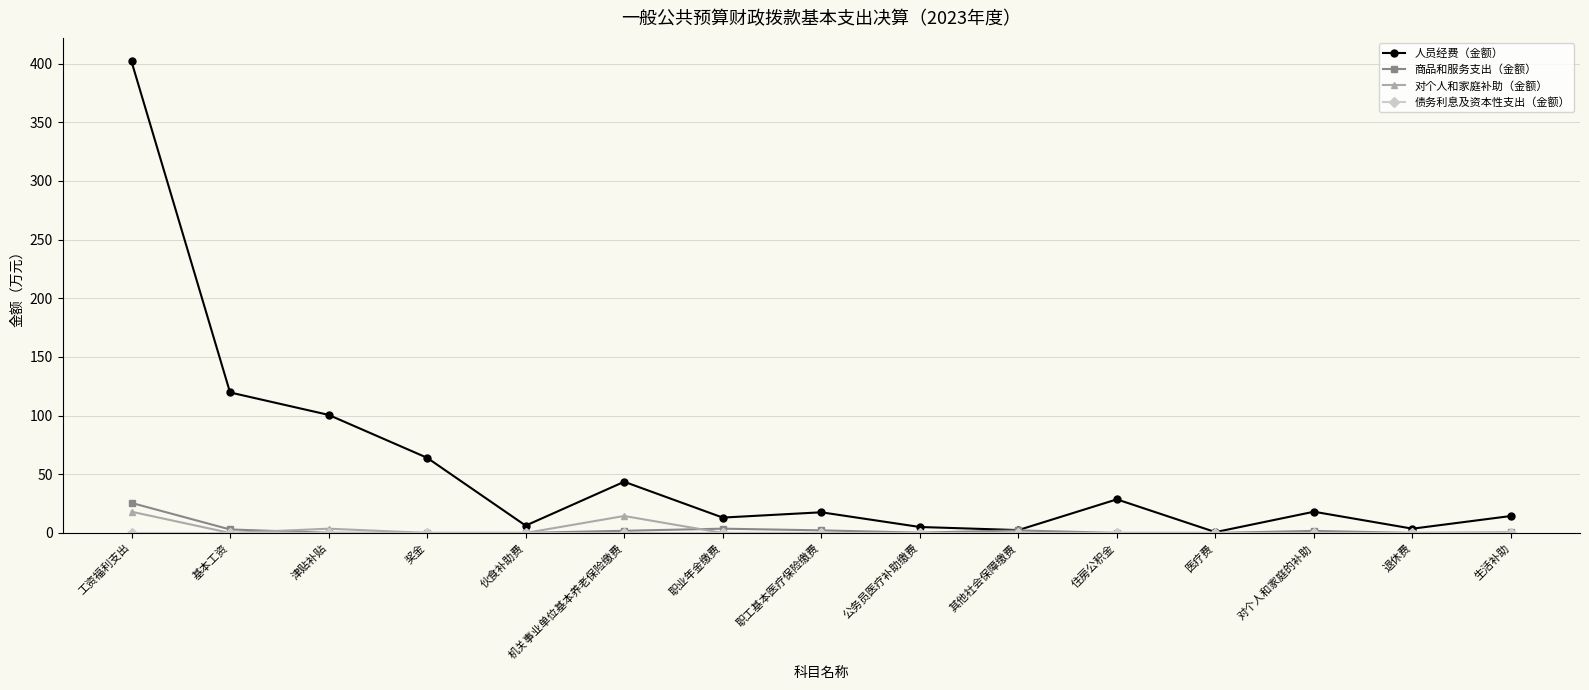

True or false: 对个人和家庭补助（金额） has a value of 0.0 at 基本工资.

True